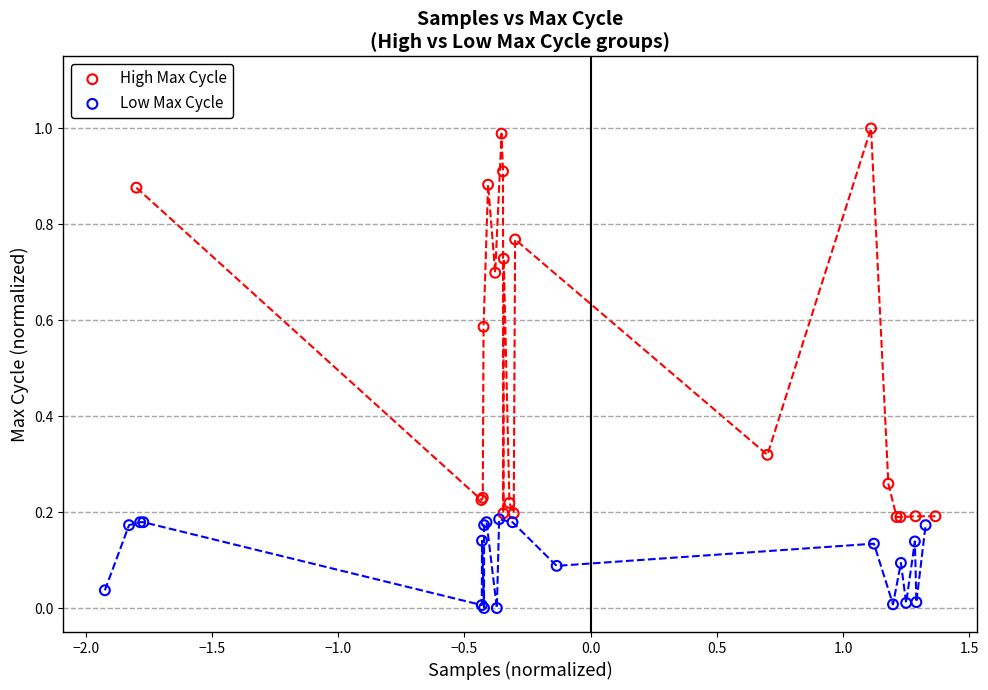

Which series has the widest spread of Y values?

High Max Cycle